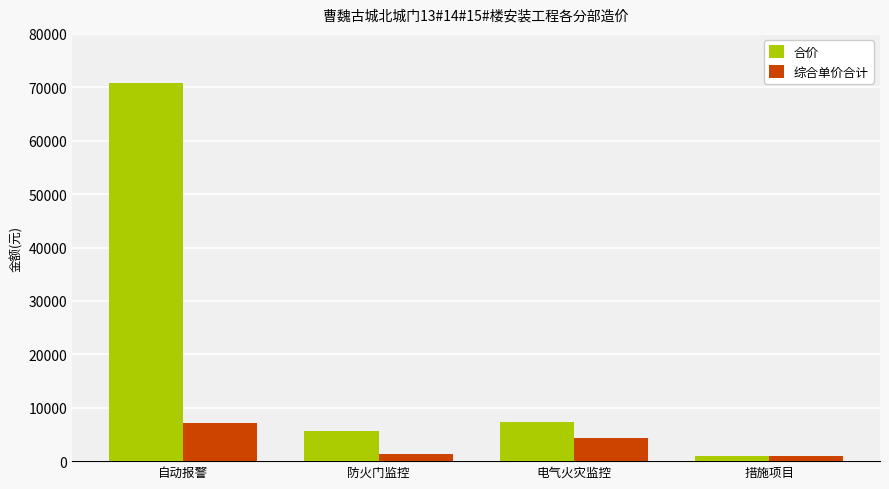

What position from the right is 防火门监控?

3